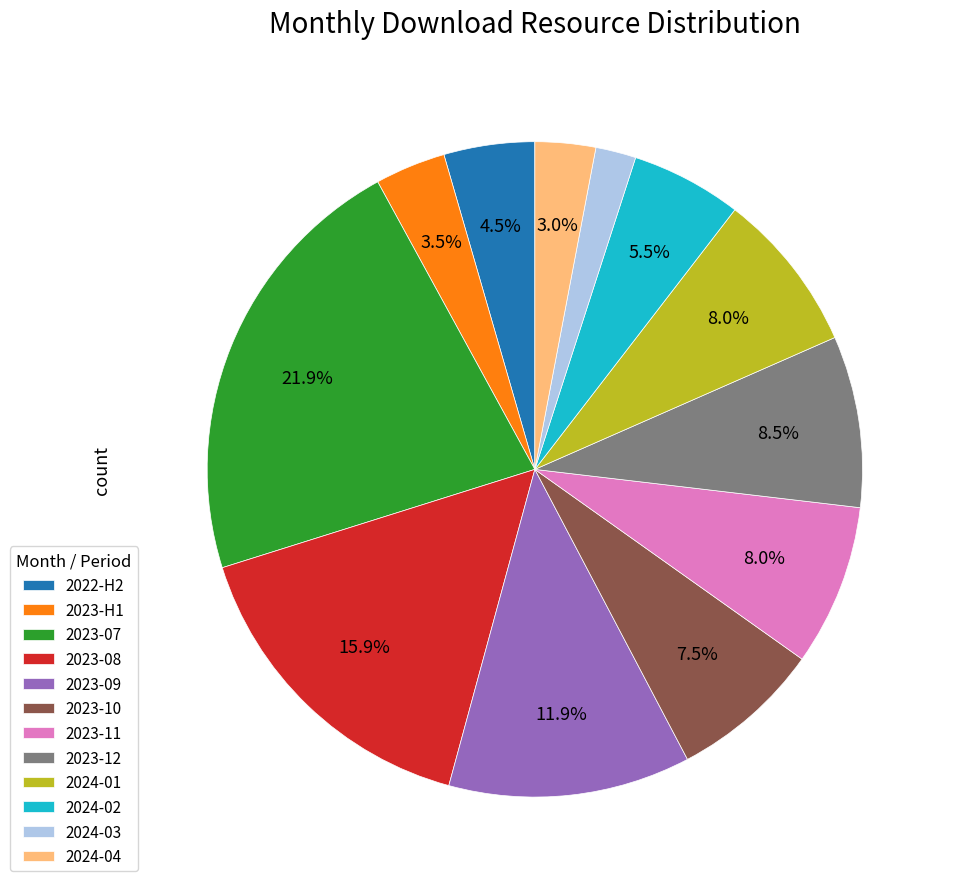

Between 2023-09 and 2024-03, which is larger?

2023-09